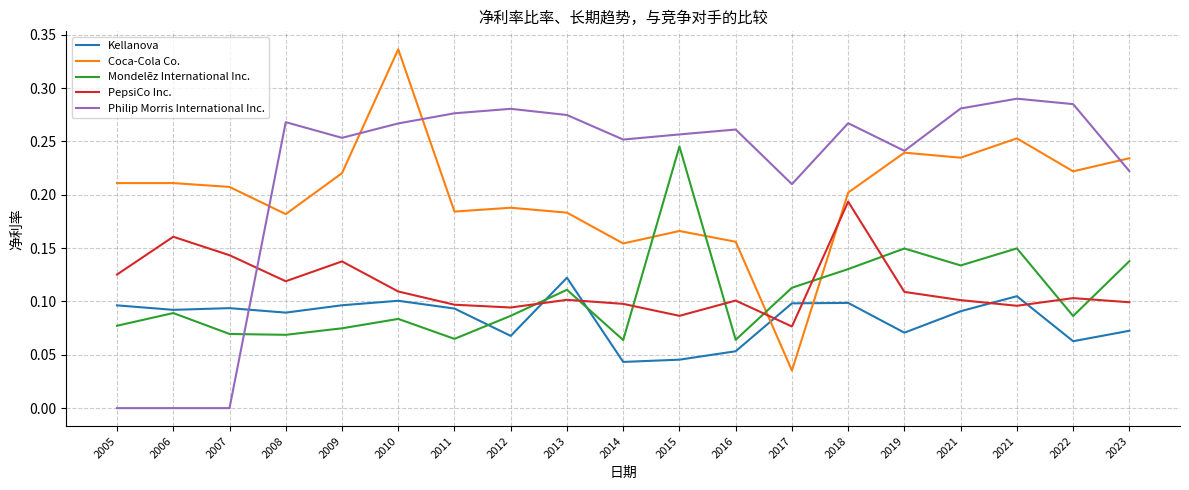

How many intersections are there between Coca-Cola Co. and Mondelēz International Inc.?

4